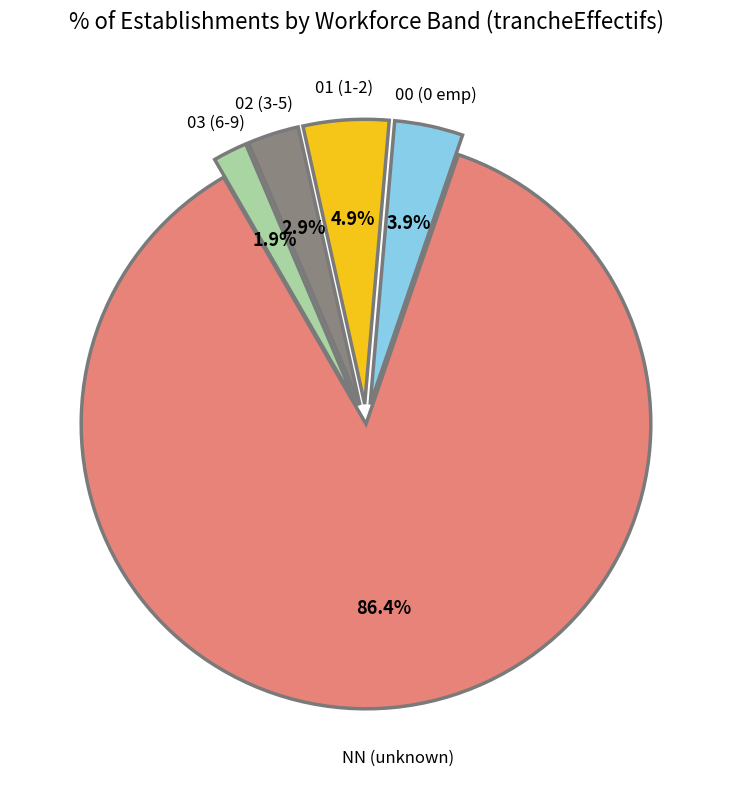

Is there any slice that represents more than half of the pie?

Yes